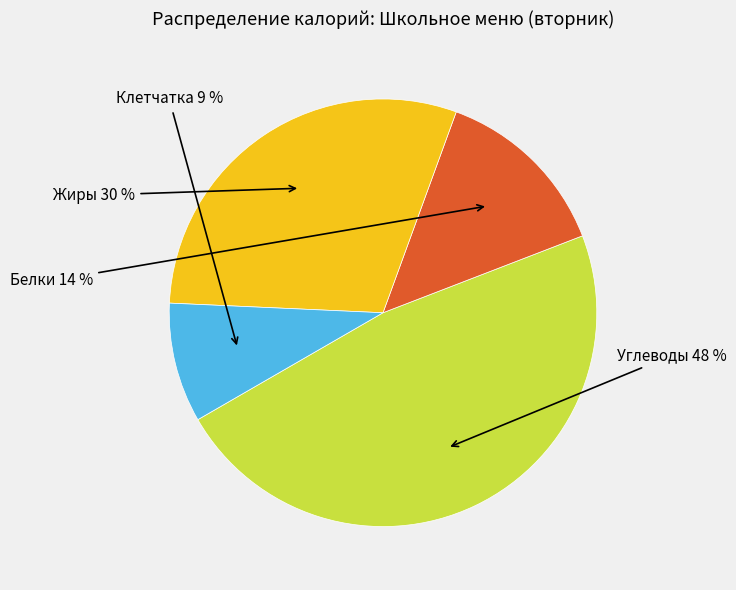

To the nearest percent, what is the average slice percentage?

25%